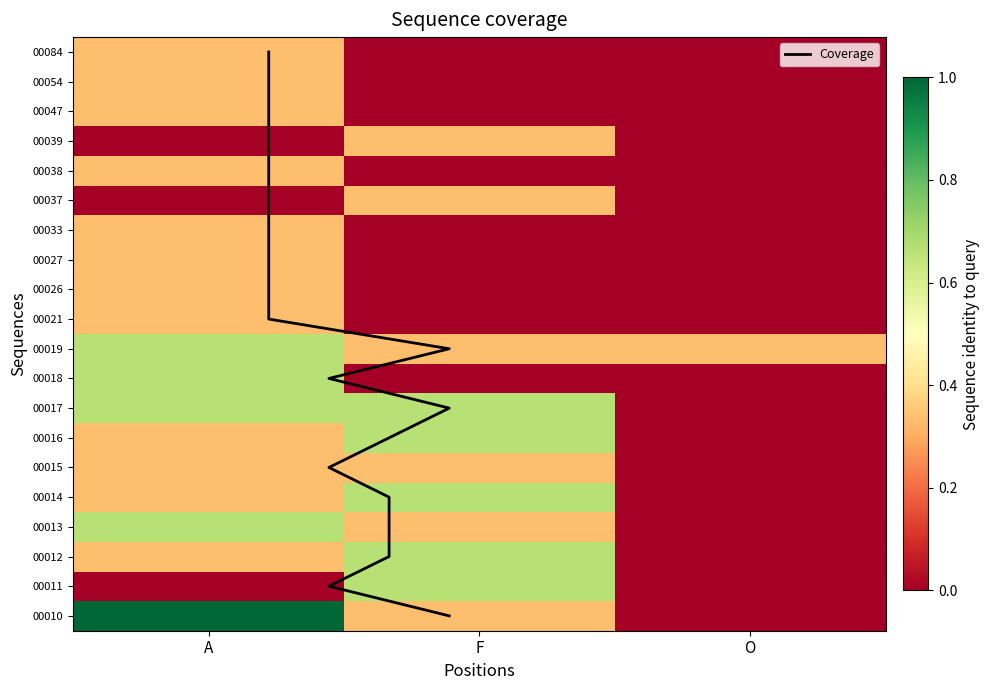

Is the value of 00039 at O greater than the value of 00054 at O?

No